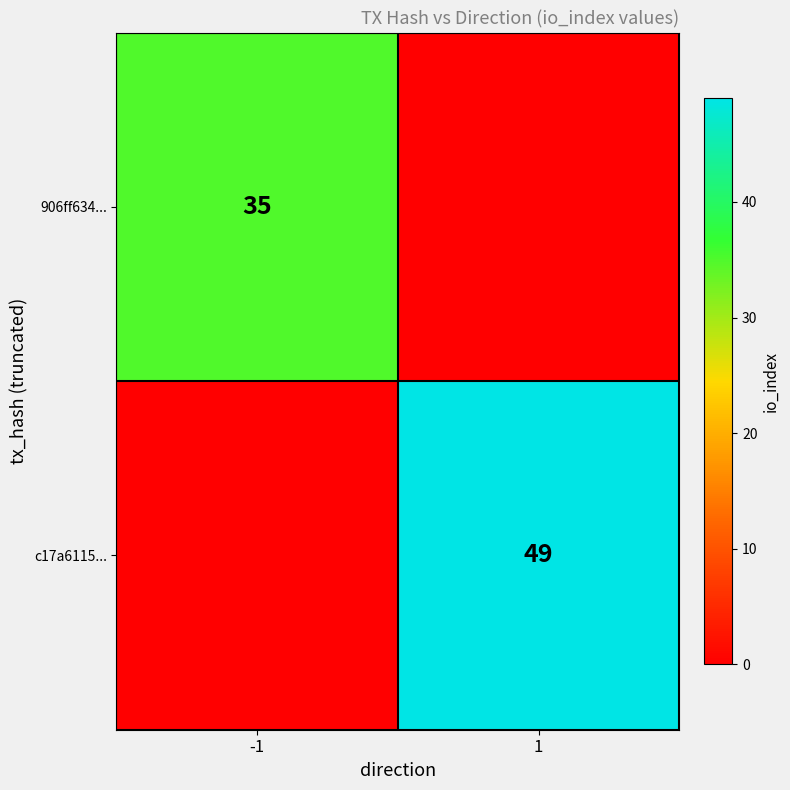

What is the difference between the 906ff634... values at -1 and 1?

35